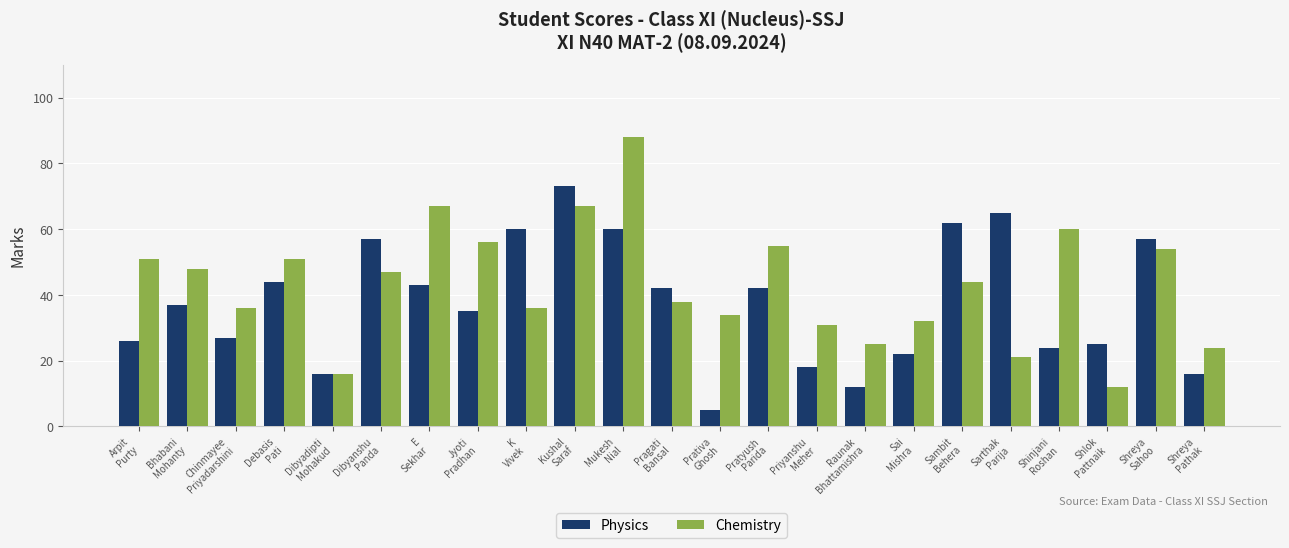

What is the difference between the highest and lowest values at Sai
Mishra?

10